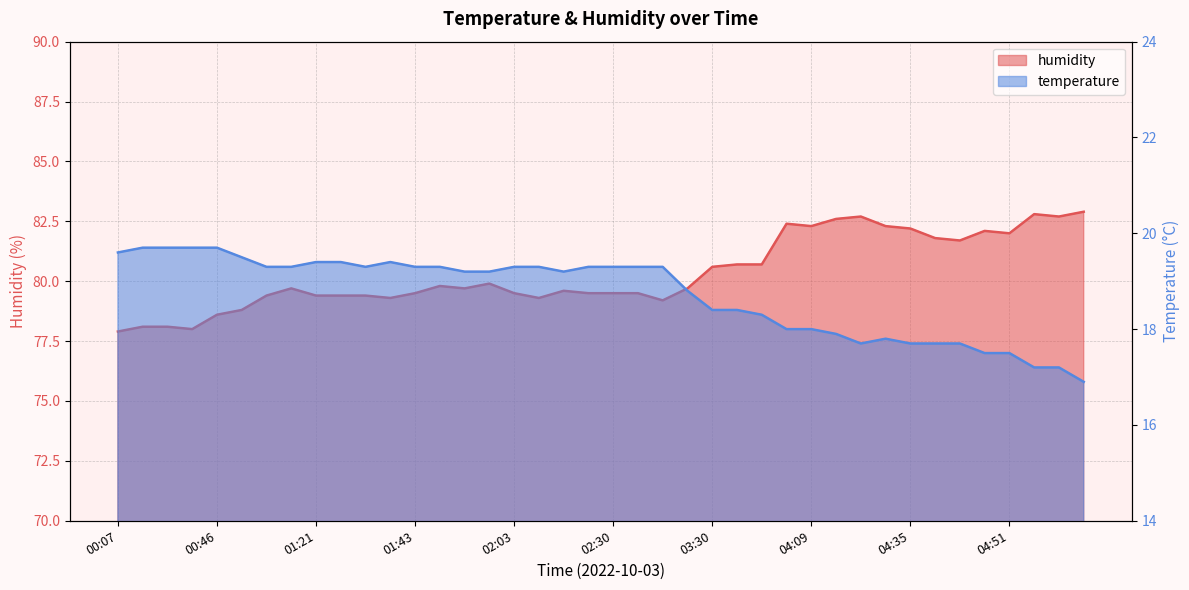

True or false: humidity and temperature intersect in this chart.

False